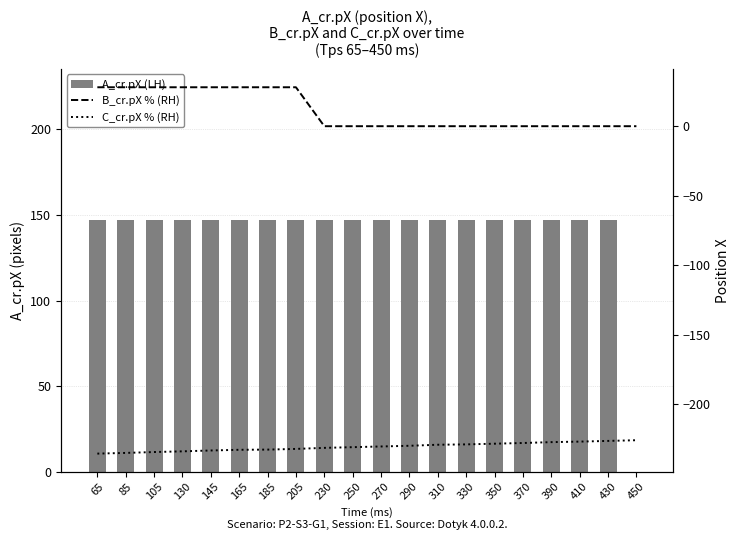

List the series in order of their overall mean, lowest first.

C_cr.pX % (RH), B_cr.pX % (RH), A_cr.pX (LH)